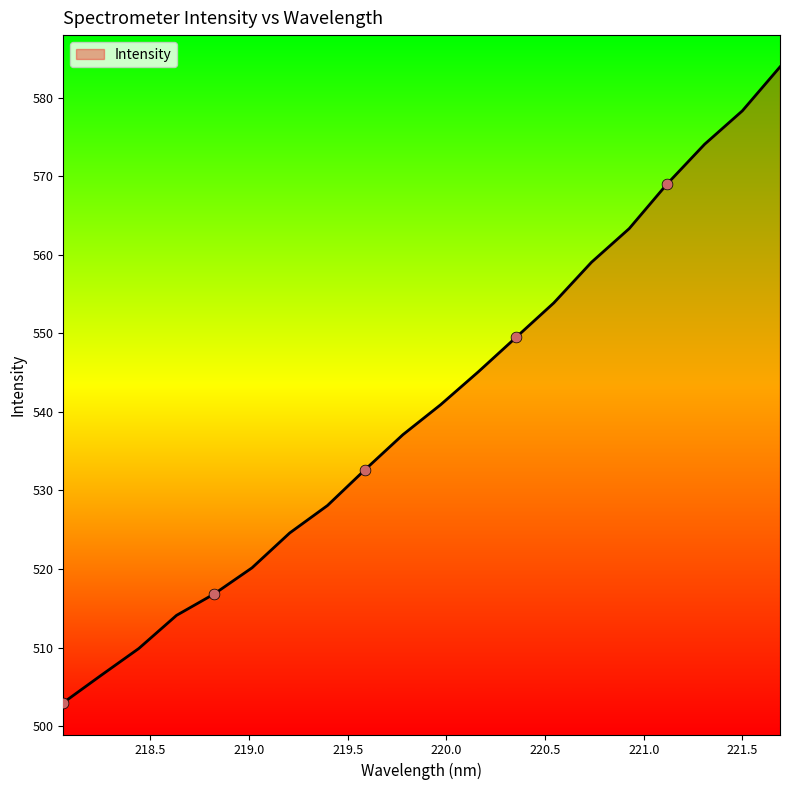

What is the difference between the maximum and minimum values?

80.9